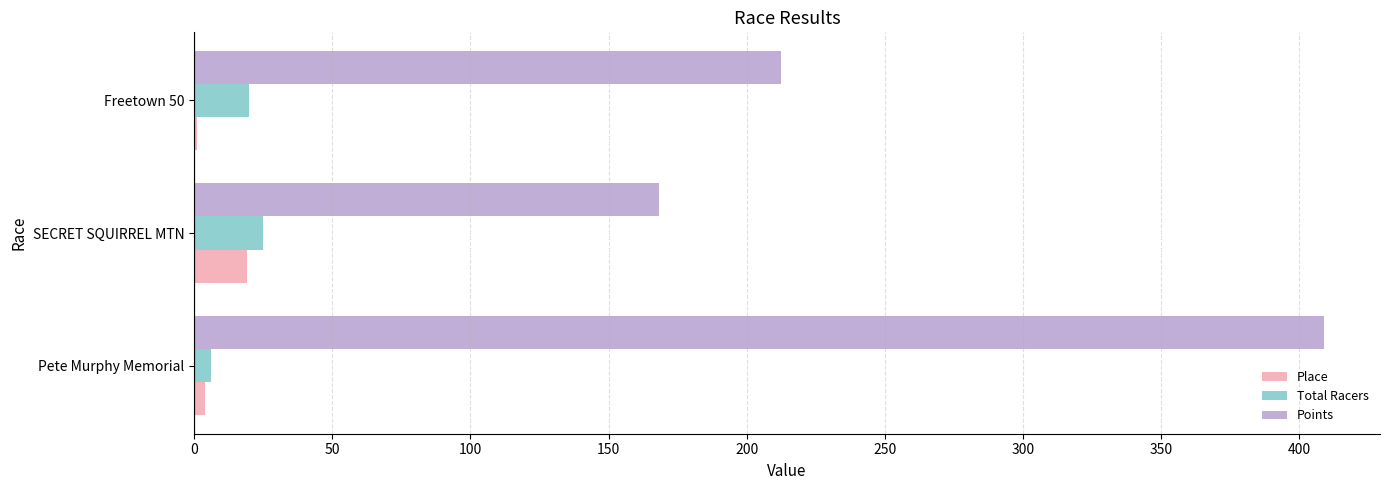

Which series has the widest spread of values?

Points